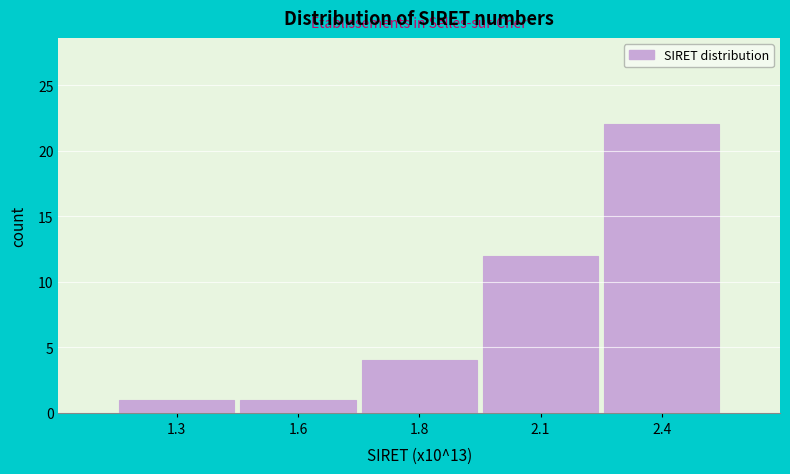

Reading left to right, extract all data points from this chart.

1.3=1	1.6=1	1.8=4	2.1=12	2.4=22